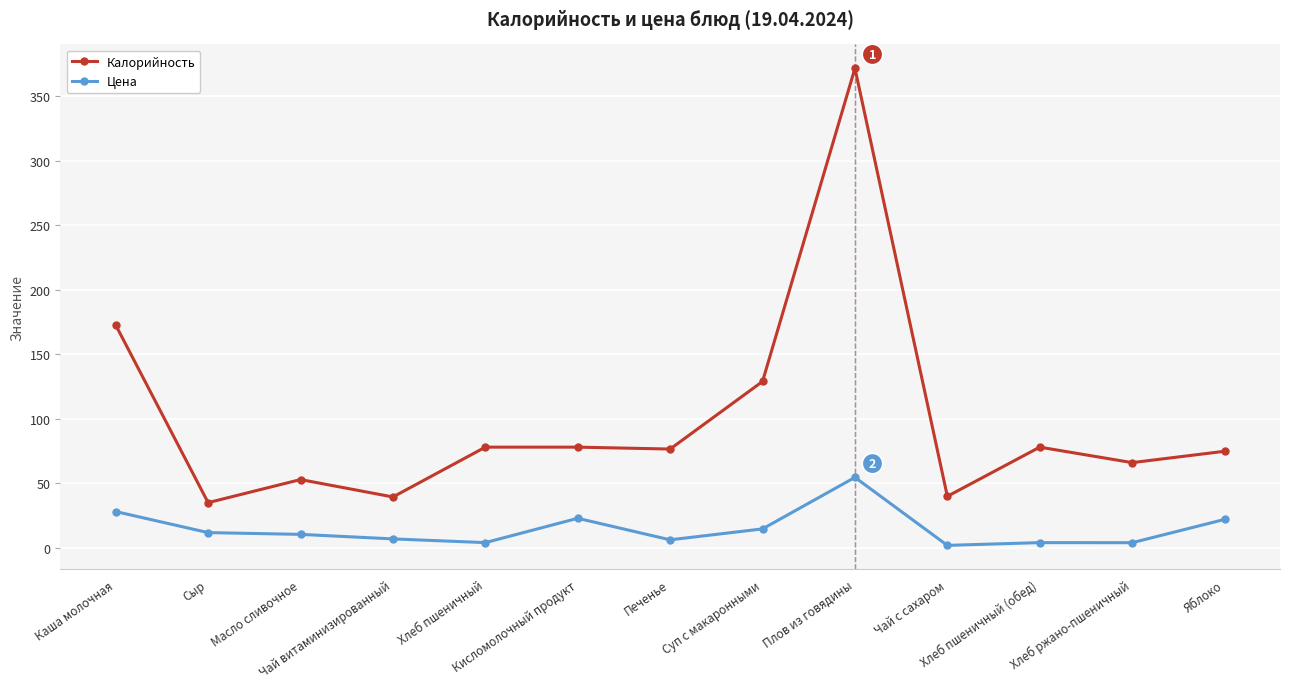

At which category is the sum across all series the highest?

Плов из говядины